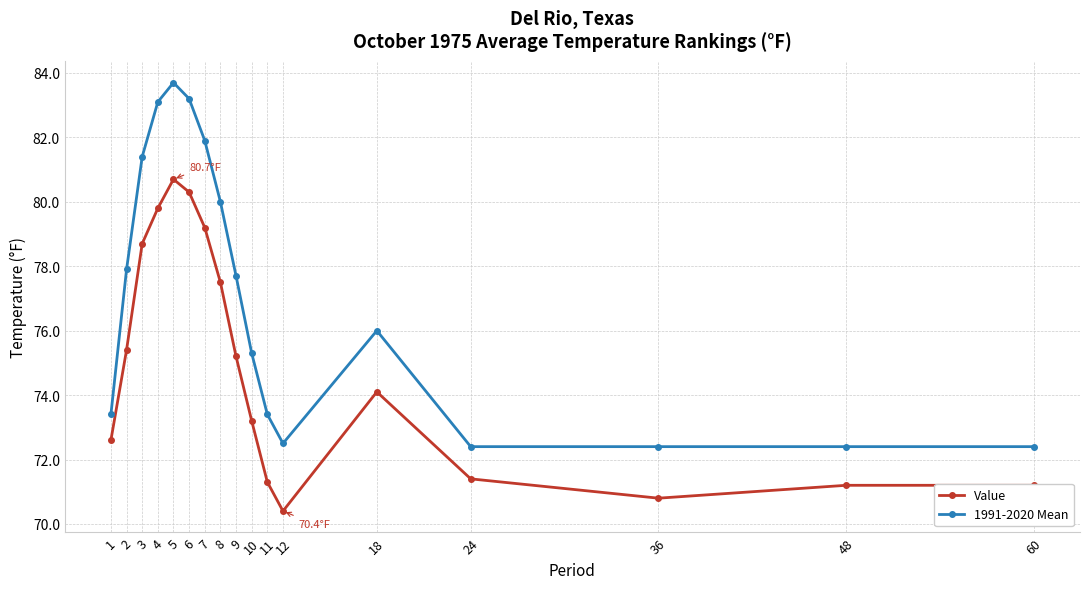

Reading right to left, list all the values displayed in this chart.

Value: 60=71.2	48=71.2	36=70.8	24=71.4	18=74.1	12=70.4	11=71.3	10=73.2	9=75.2	8=77.5	7=79.2	6=80.3	5=80.7	4=79.8	3=78.7	2=75.4	1=72.6
1991-2020 Mean: 60=72.4	48=72.4	36=72.4	24=72.4	18=76.0	12=72.5	11=73.4	10=75.3	9=77.7	8=80.0	7=81.9	6=83.2	5=83.7	4=83.1	3=81.4	2=77.9	1=73.4